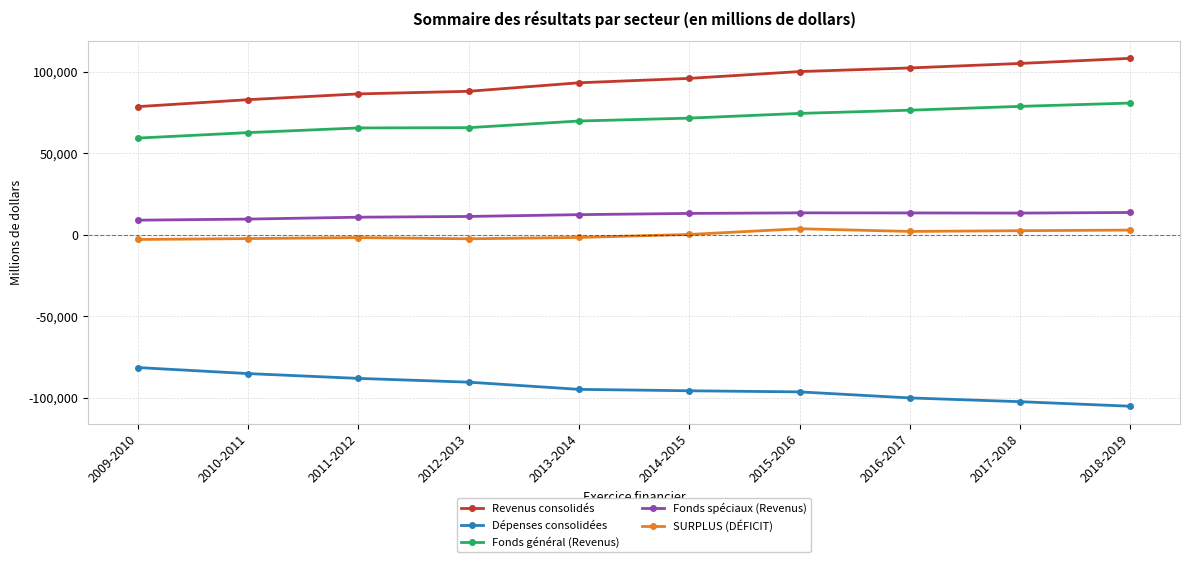

What is the difference between the maximum and minimum values in the SURPLUS (DÉFICIT) series?

6584